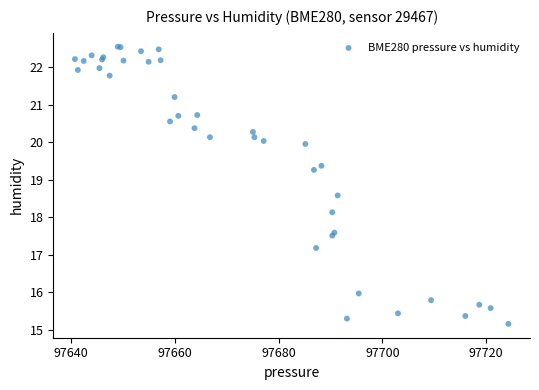

What Y value in the scatter plot is closest to 18?

18.1